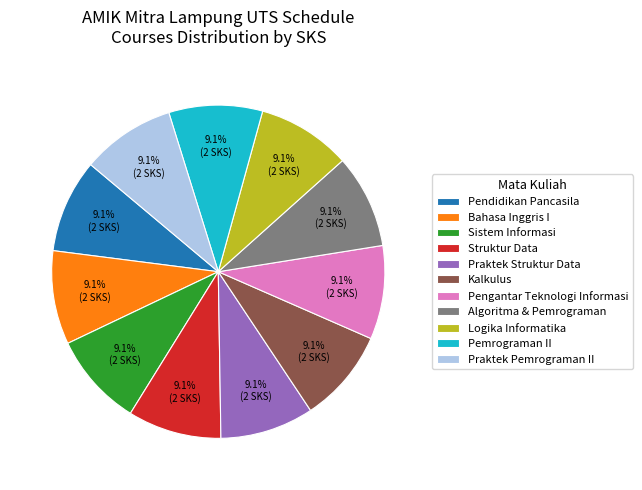

Does Pendidikan Pancasila represent more than half of the total?

No